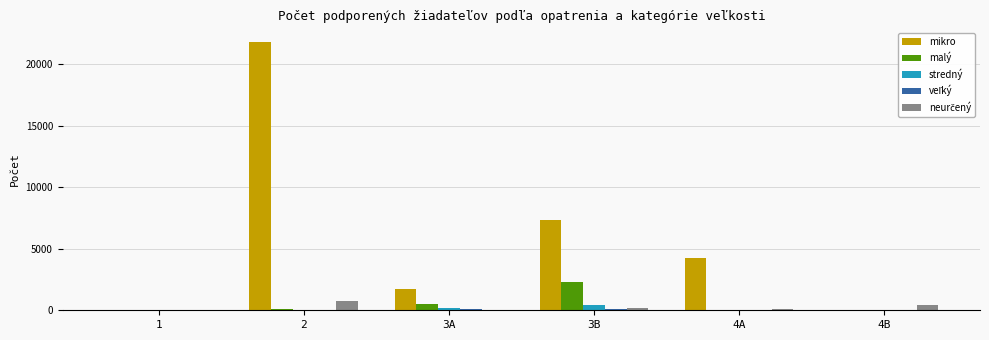

At which label does malý reach its peak?

3B